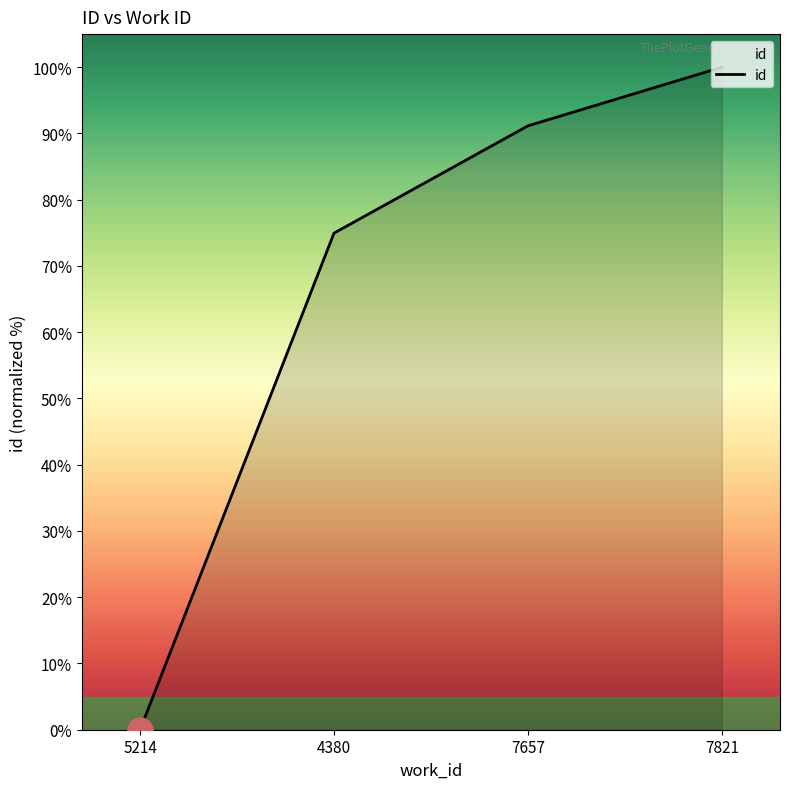

What is the ratio of the value at 7821 to the value at 7657?

1.1